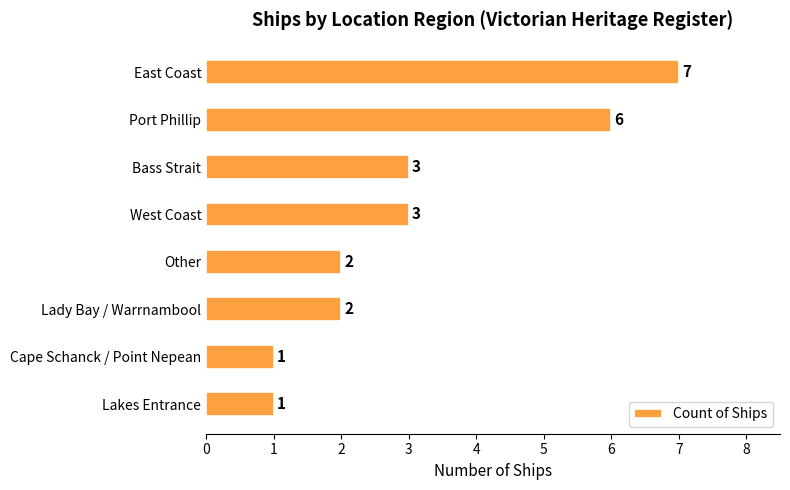

What is the difference between the maximum and minimum values?

6